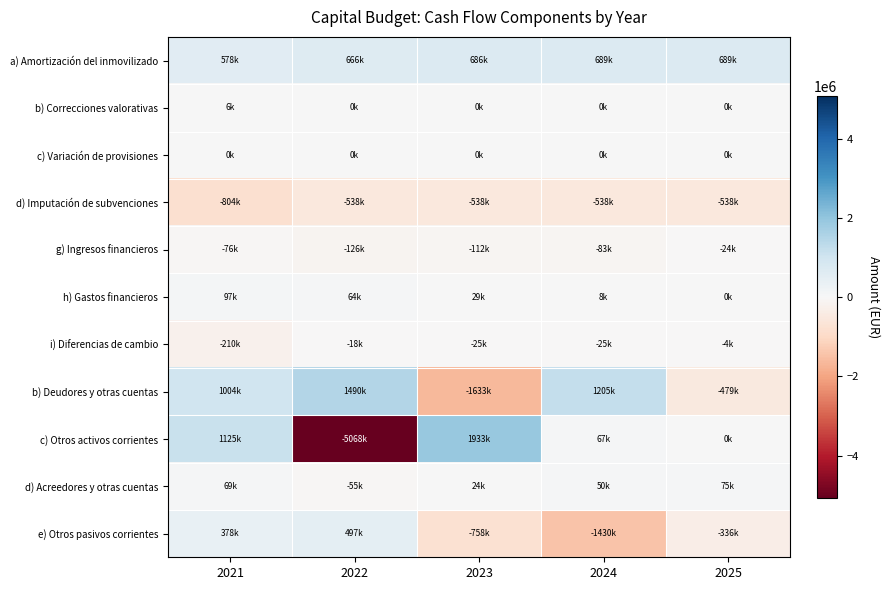

What is the minimum value shown in the chart?

-5067539.0